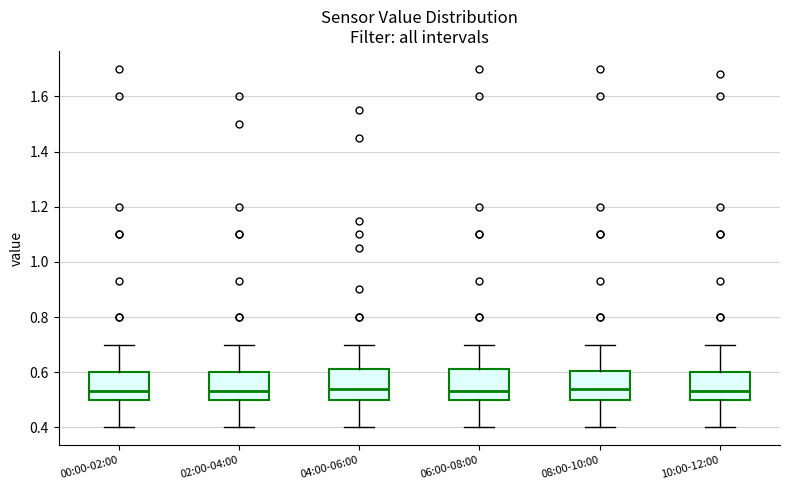

Reading left to right, transcribe this box plot: for each box, give where its median line is, the range the box spans, and where its two whiskers end, as read against the y-axis. The values are not printed on the chart, so give them approximately, as read against the axis.

00:00-02:00: median 0.54, box 0.50 to 0.60, whiskers 0.40 to 0.70
02:00-04:00: median 0.54, box 0.50 to 0.60, whiskers 0.40 to 0.70
04:00-06:00: median 0.54, box 0.50 to 0.62, whiskers 0.40 to 0.70
06:00-08:00: median 0.54, box 0.50 to 0.62, whiskers 0.40 to 0.70
08:00-10:00: median 0.54, box 0.50 to 0.60, whiskers 0.40 to 0.70
10:00-12:00: median 0.54, box 0.50 to 0.60, whiskers 0.40 to 0.70